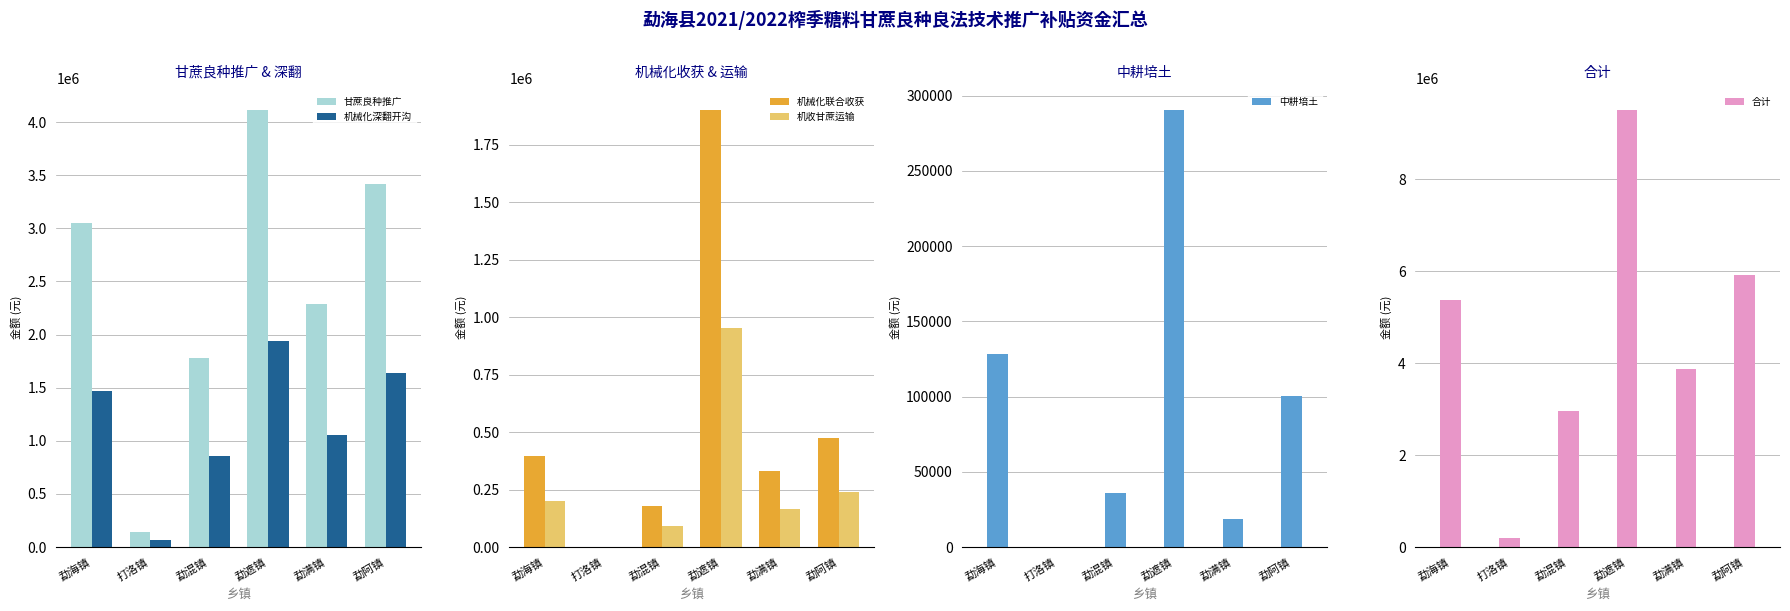

What is the difference between the second highest and minimum values in the 中耕培土 series?

128125.0